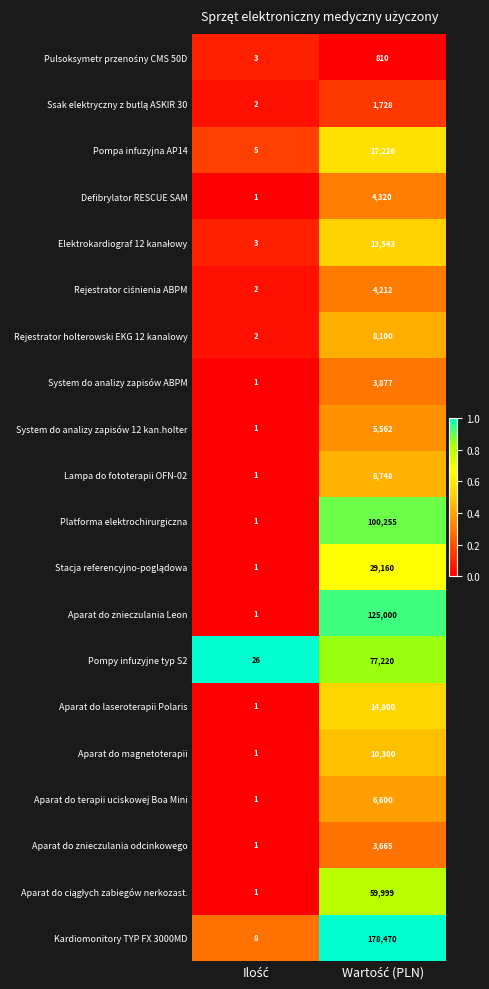

Which series has the largest total across all categories?

Kardiomonitory TYP FX 3000MD